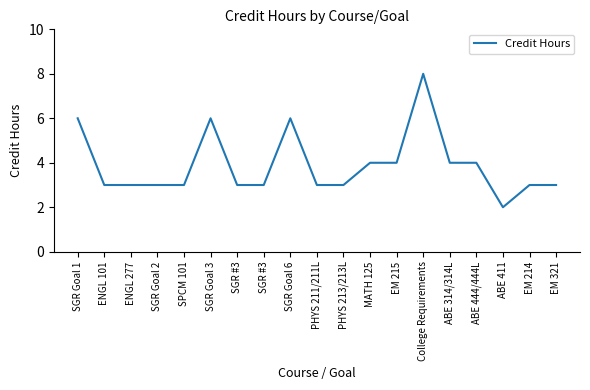

Approximately how many times larger is the value at SGR #3 compared to SGR Goal 3?

0.5